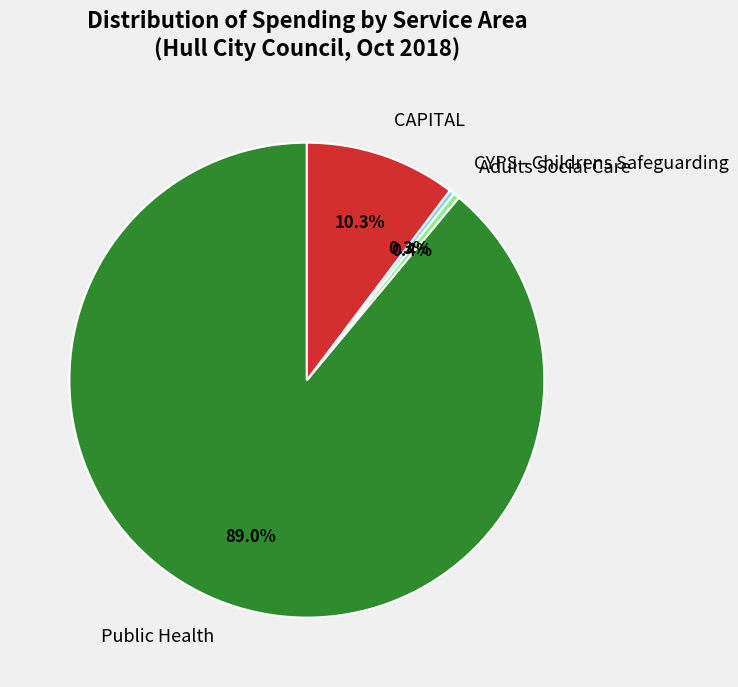

Which category has the biggest portion of the pie?

Public Health